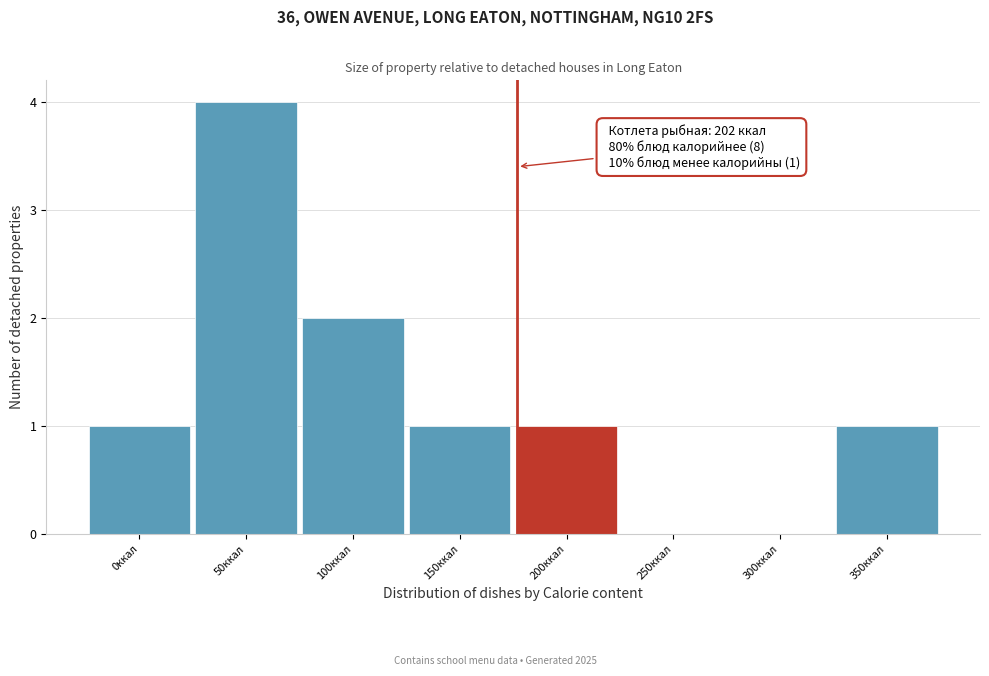

Reading left to right, transcribe all the data shown in this chart.

0ккал=1	50ккал=4	100ккал=2	150ккал=1	200ккал=1	250ккал=0	300ккал=0	350ккал=1